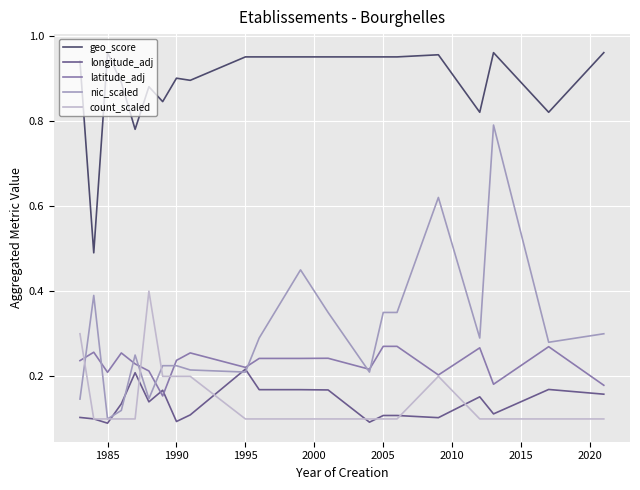

Which series has the largest total across all categories?

geo_score